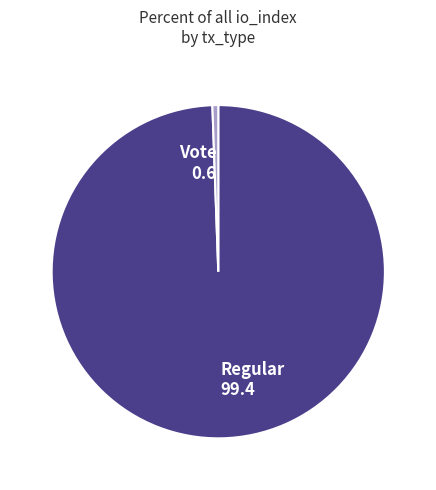

Is the sum of Regular and Vote greater than half?

Yes